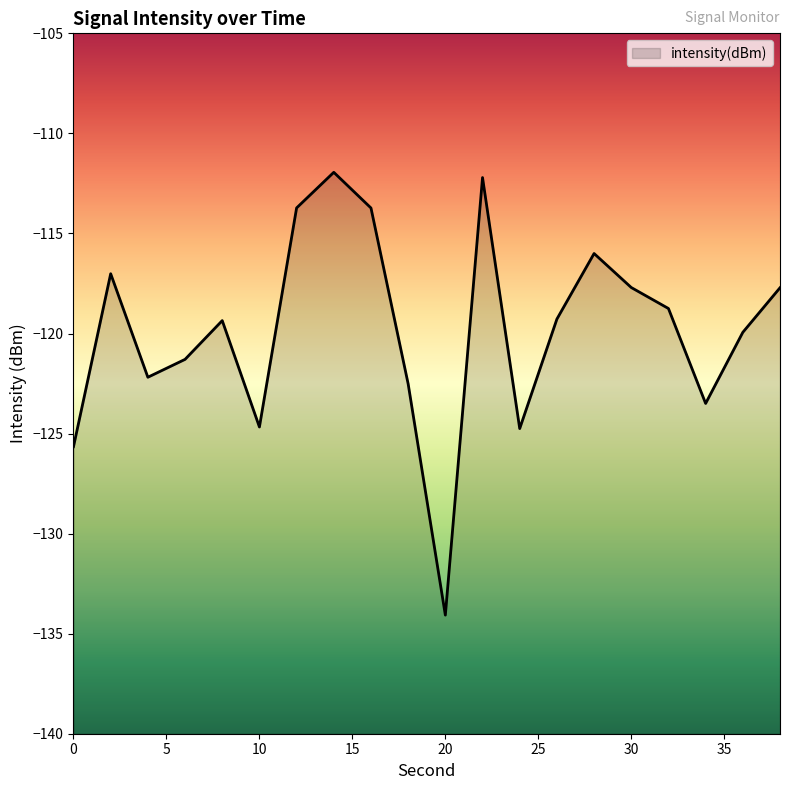

Is it true that the value at 20 is -83.9?

False